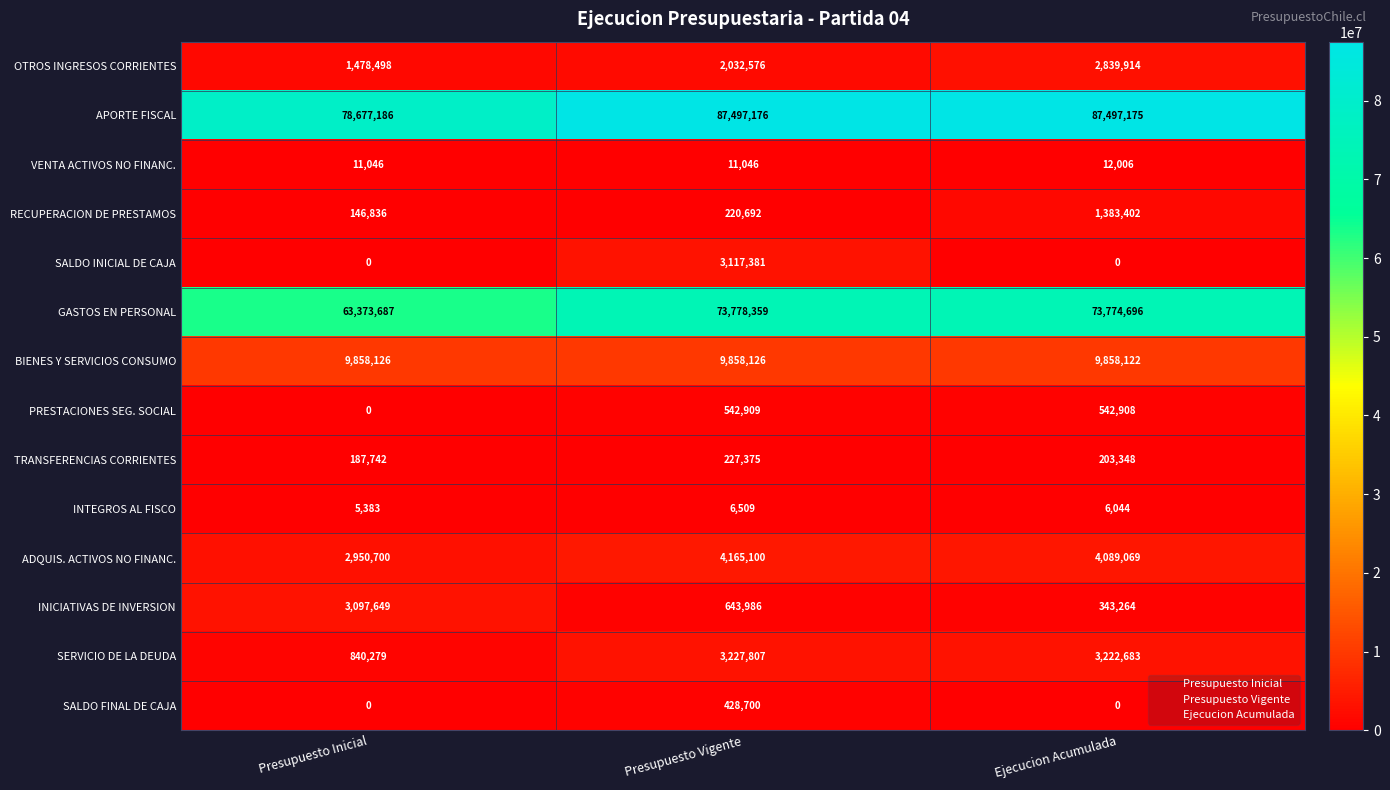

True or false: SERVICIO DE LA DEUDA has a value of 3222683 at Ejecucion Acumulada.

True